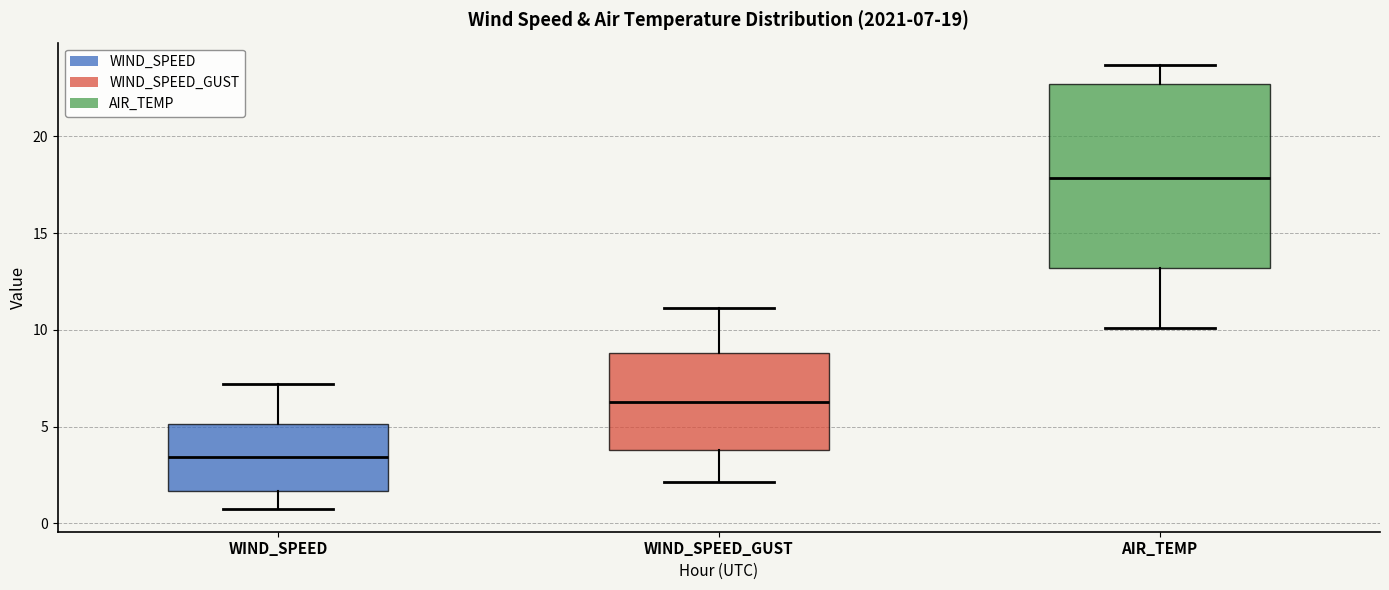

Comparing the boxes themselves (not the whiskers), which one is the tallest?

AIR_TEMP